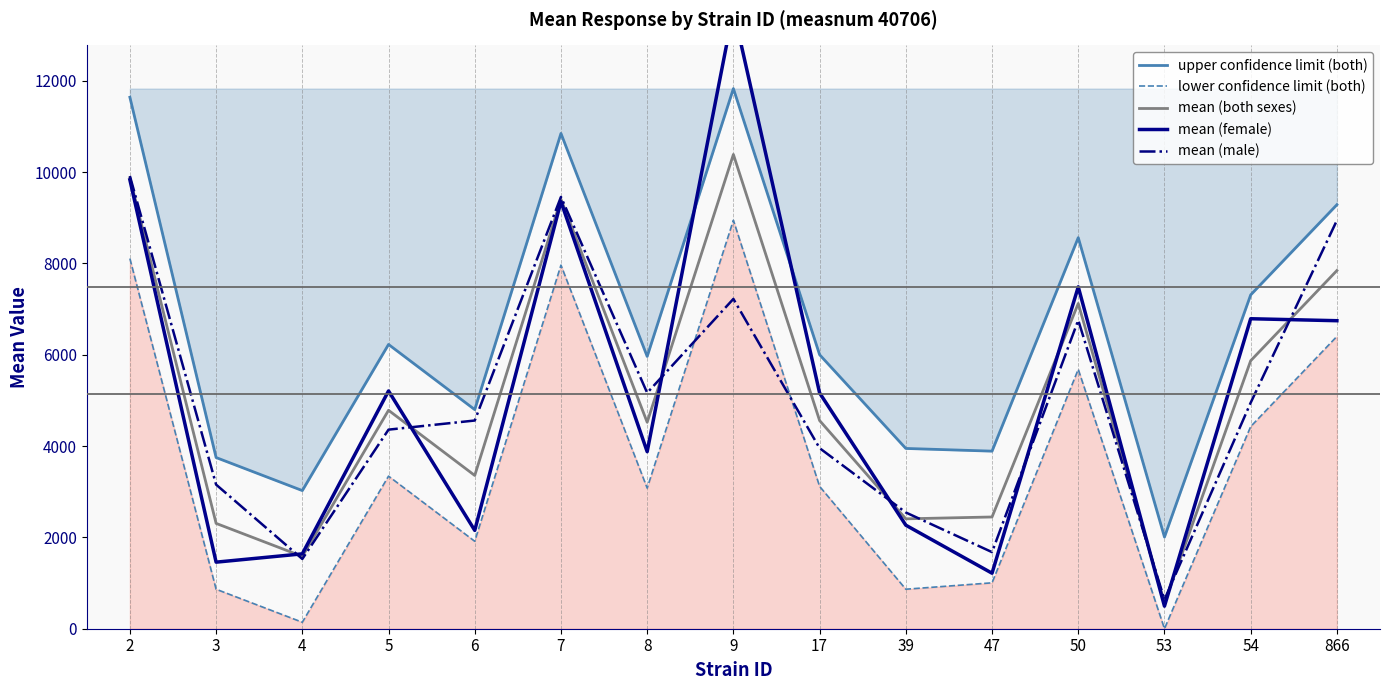

At which category does the chart reach its peak across all series?

9